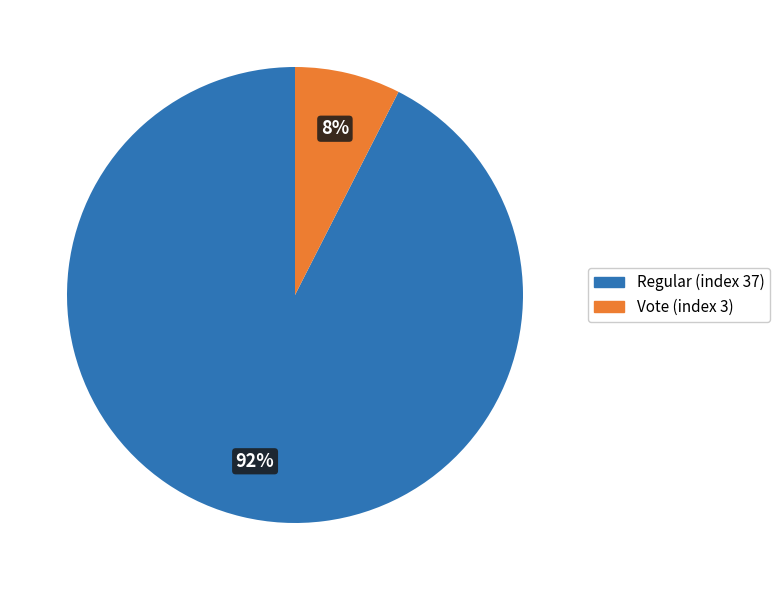

What is the smallest slice in the pie chart?

Vote (index 3)